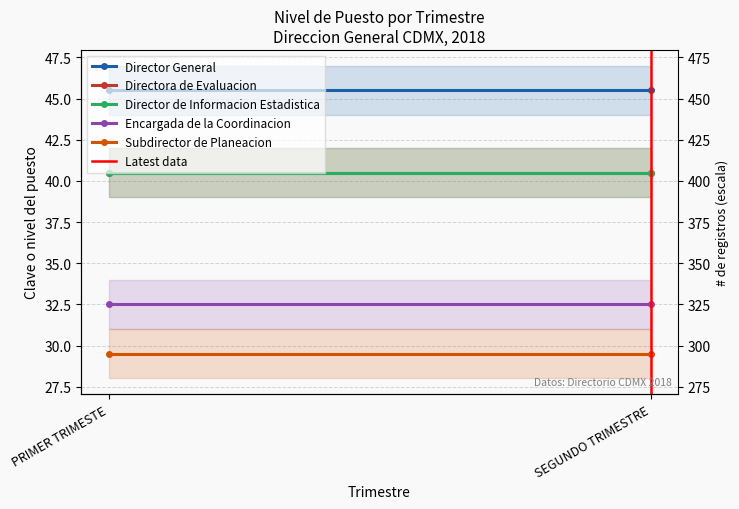

How many series are shown in this chart?

6